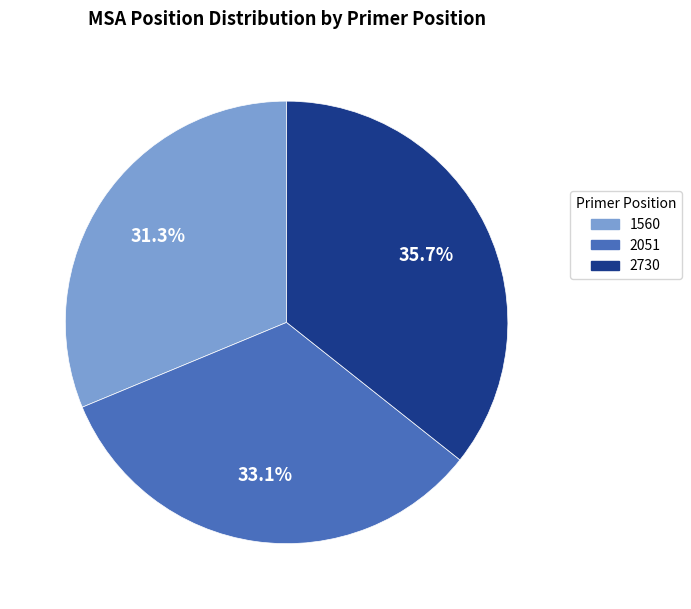

Is it true that 2730 is 45% of the pie?

False